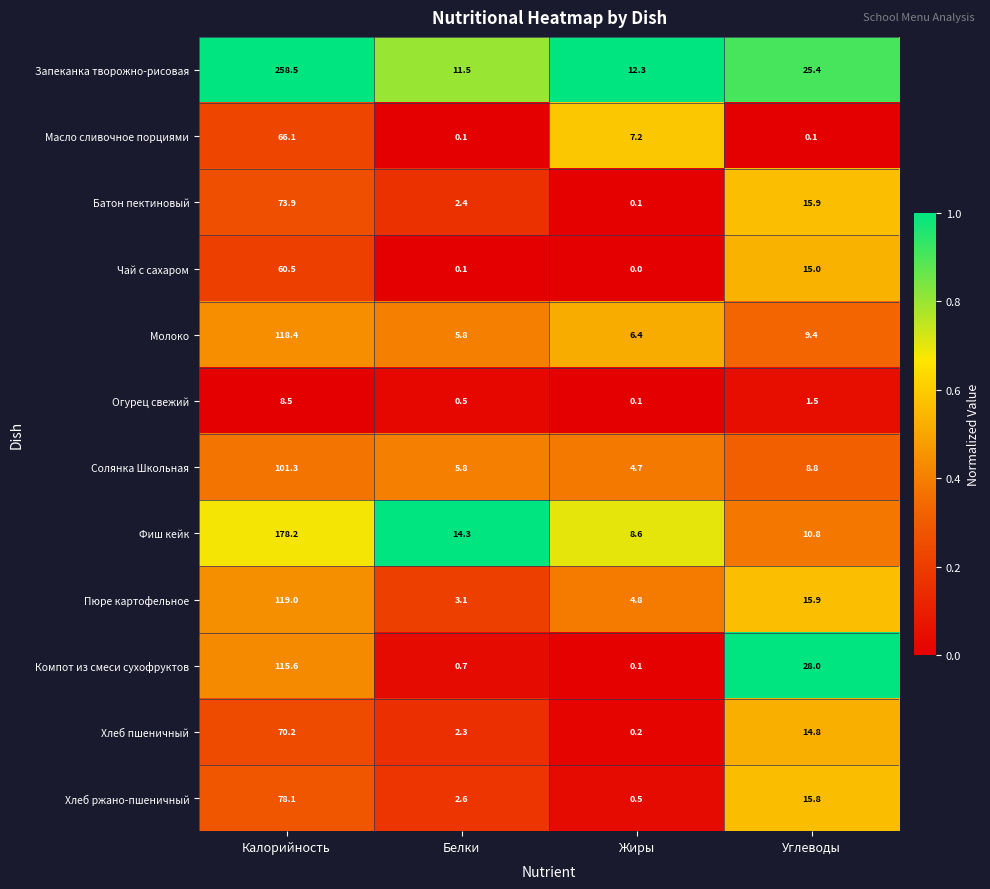

At which category does the chart reach its minimum across all series?

Жиры